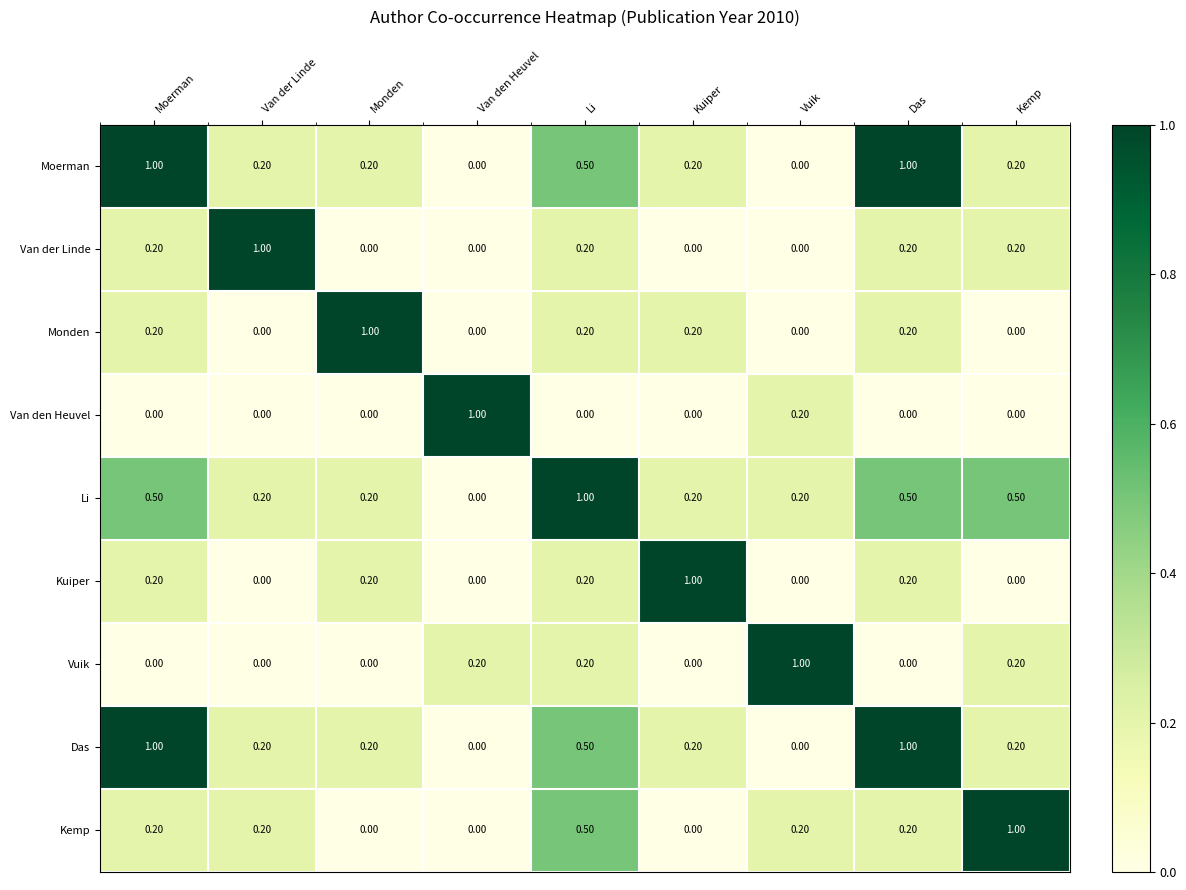

What is the difference between the maximum and second lowest values in the Moerman series?

1.0